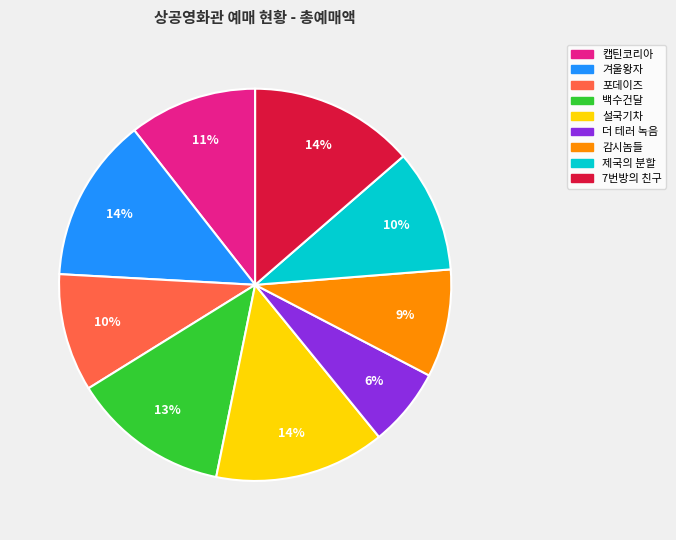

What percentage is the 제국의 분할 slice, to the nearest percent?

10%